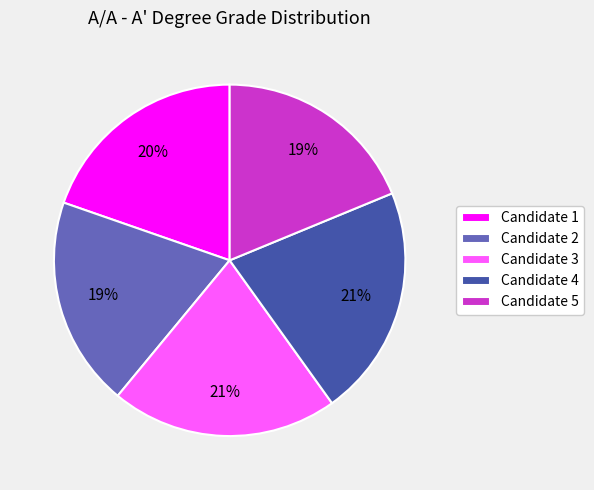

To the nearest percent, what is the combined percentage of Candidate 2 and Candidate 3?

40%